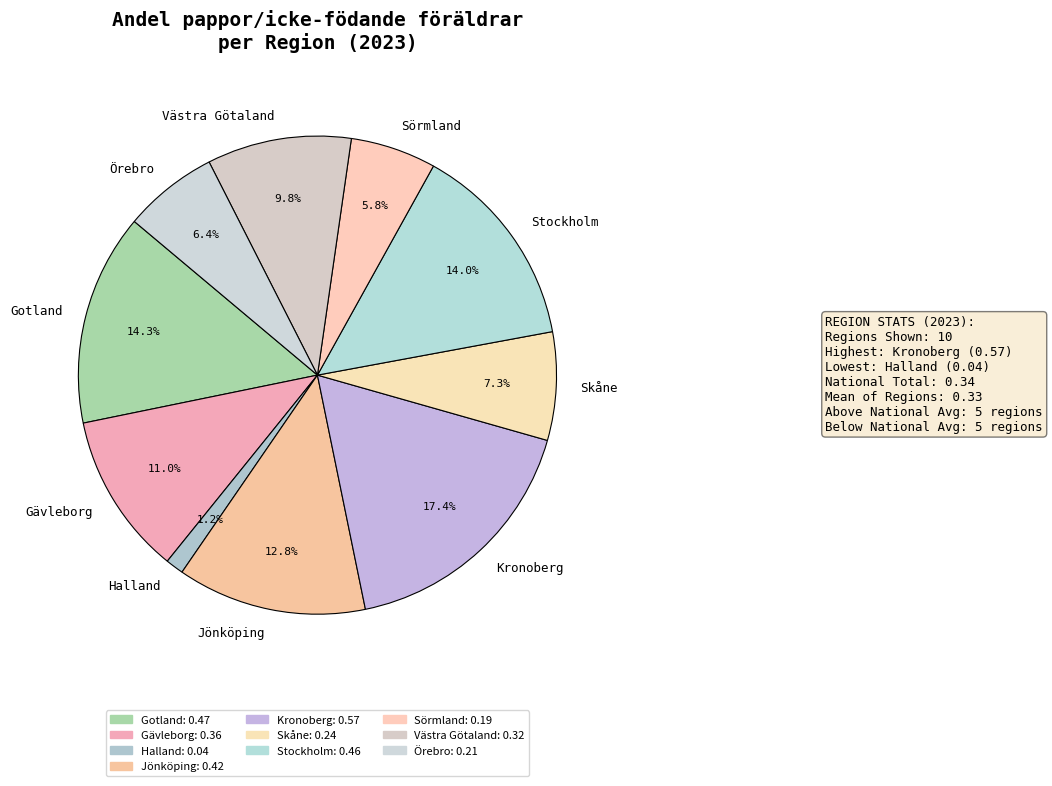

Combined, do Gävleborg and Halland account for over 50%?

No